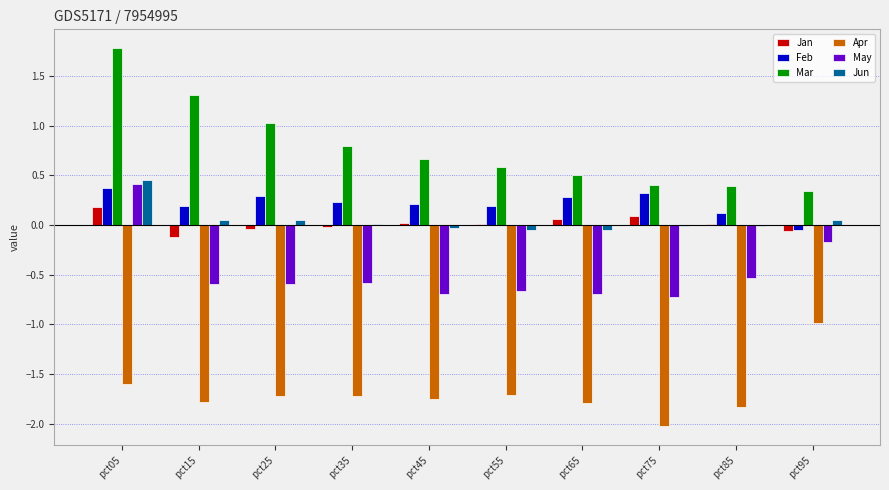

At which category does the chart reach its peak across all series?

pct05